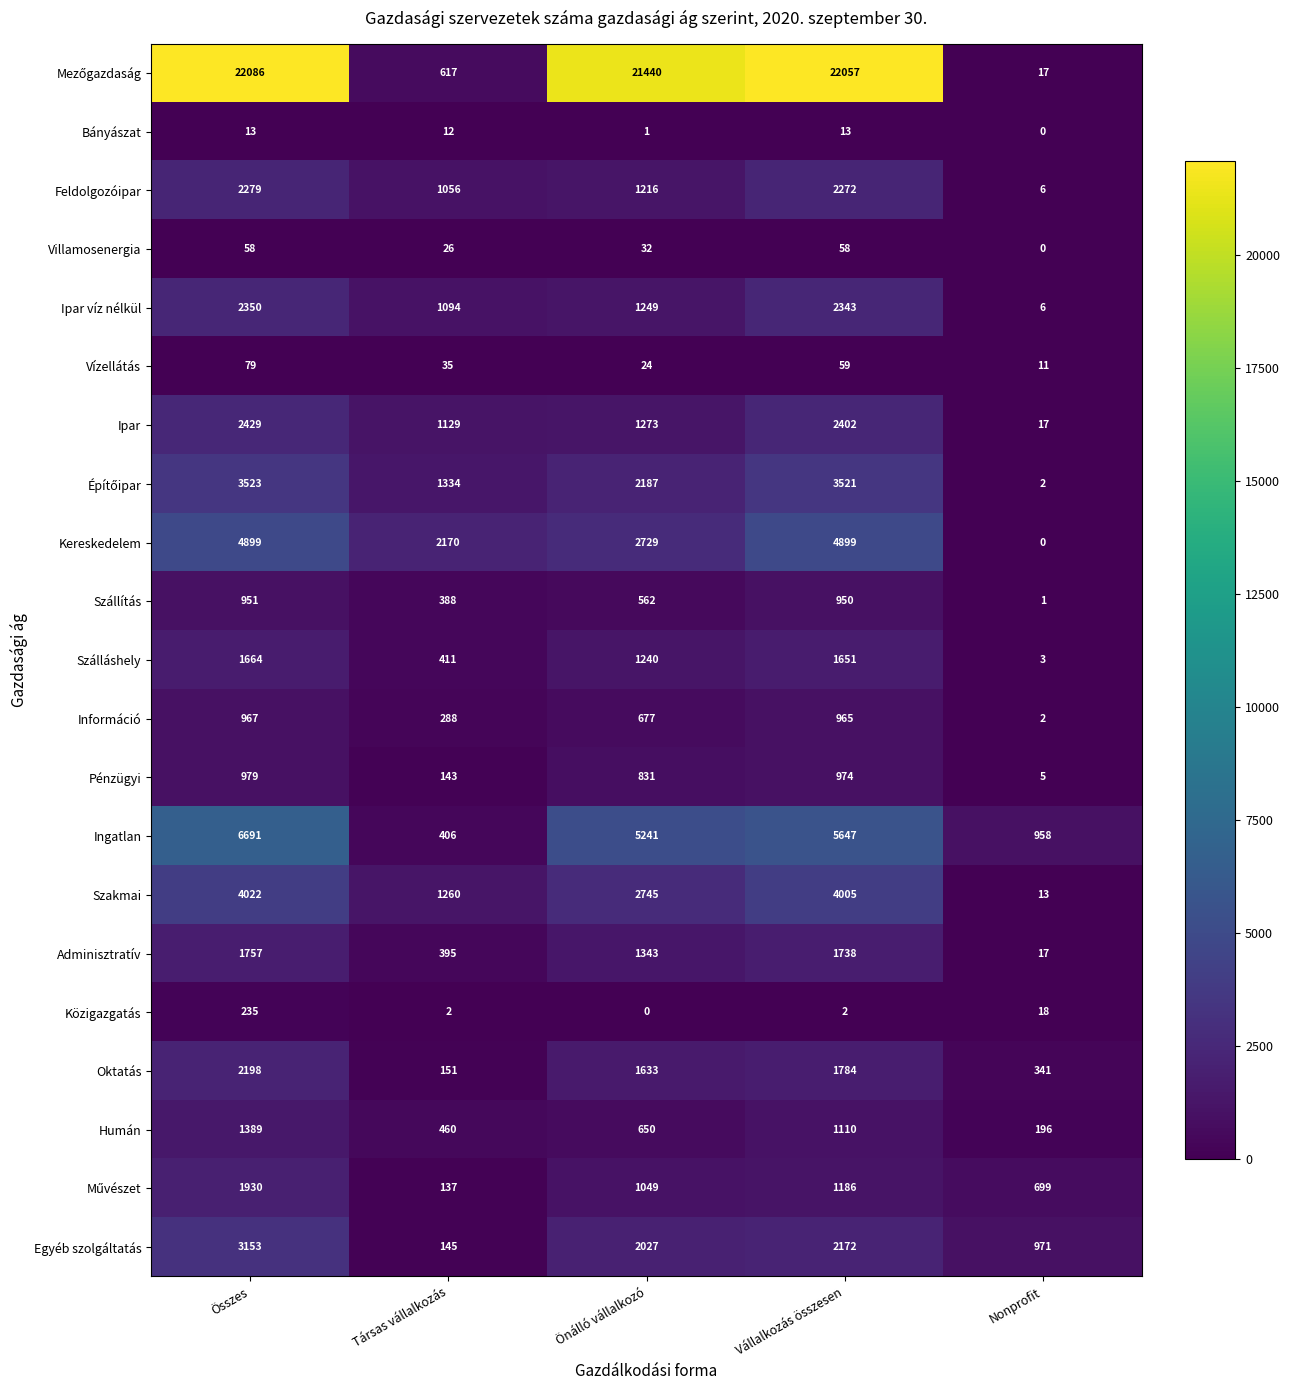

True or false: Szakmai has a value of 13 at Nonprofit.

True